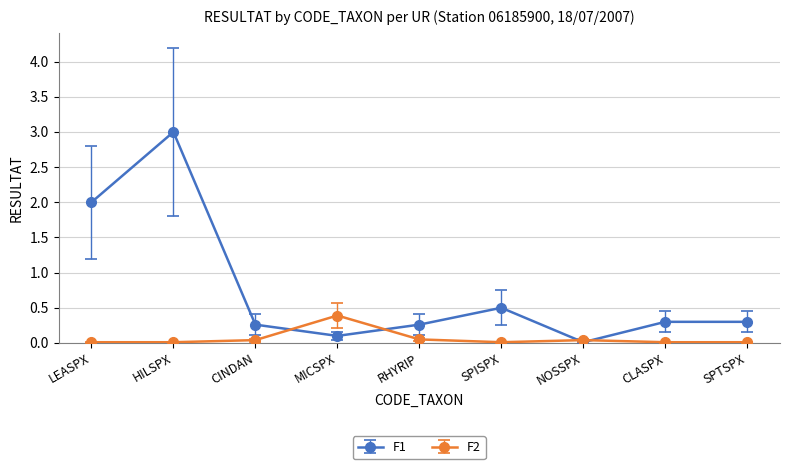

Where is F1 nearest to the value 1?

SPISPX